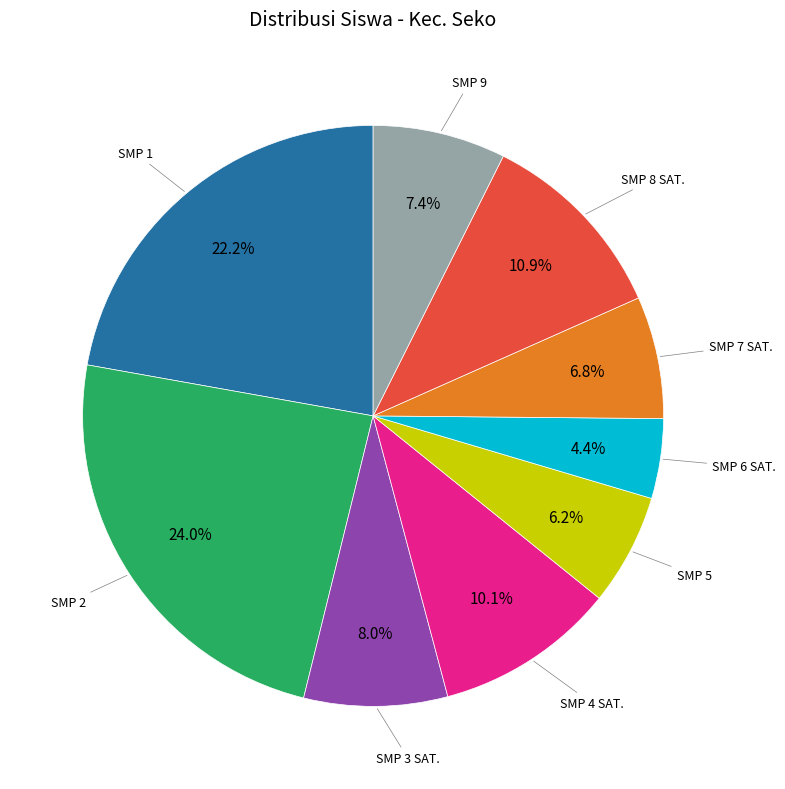

Is there a majority slice in this chart?

No